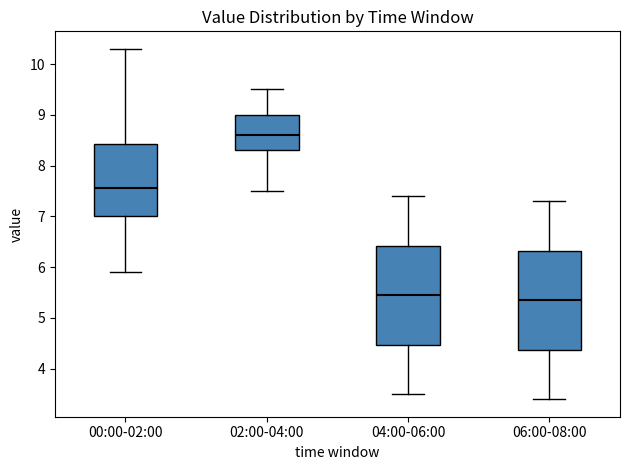

Where does the median line of the box for 06:00-08:00 sit on the y-axis? The values are not printed on the chart, so give them approximately, as read against the axis.

5.4